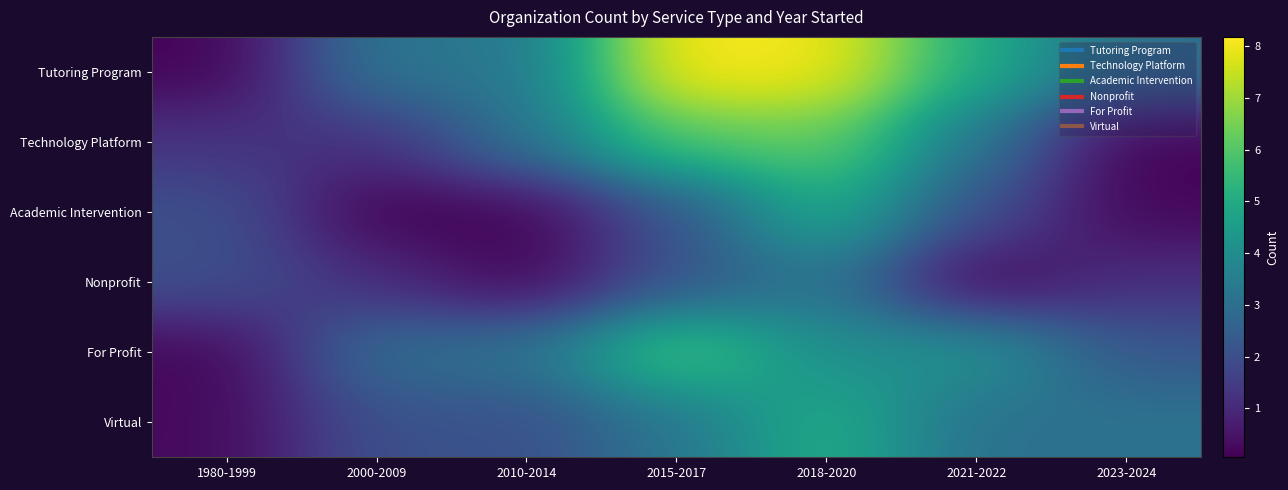

Which series has the widest spread of values?

Tutoring Program